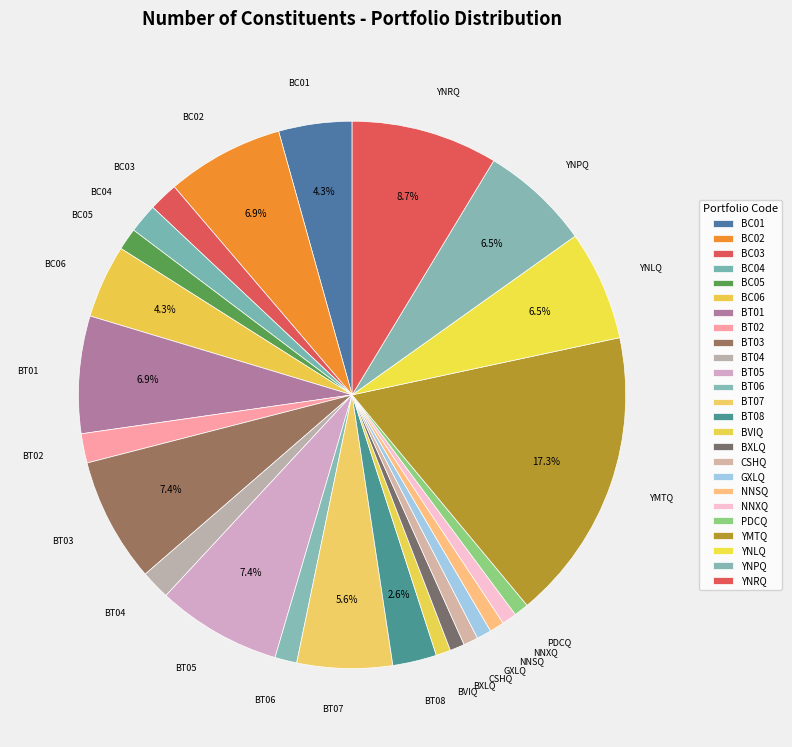

To the nearest percent, what portion does BT08 represent?

3%